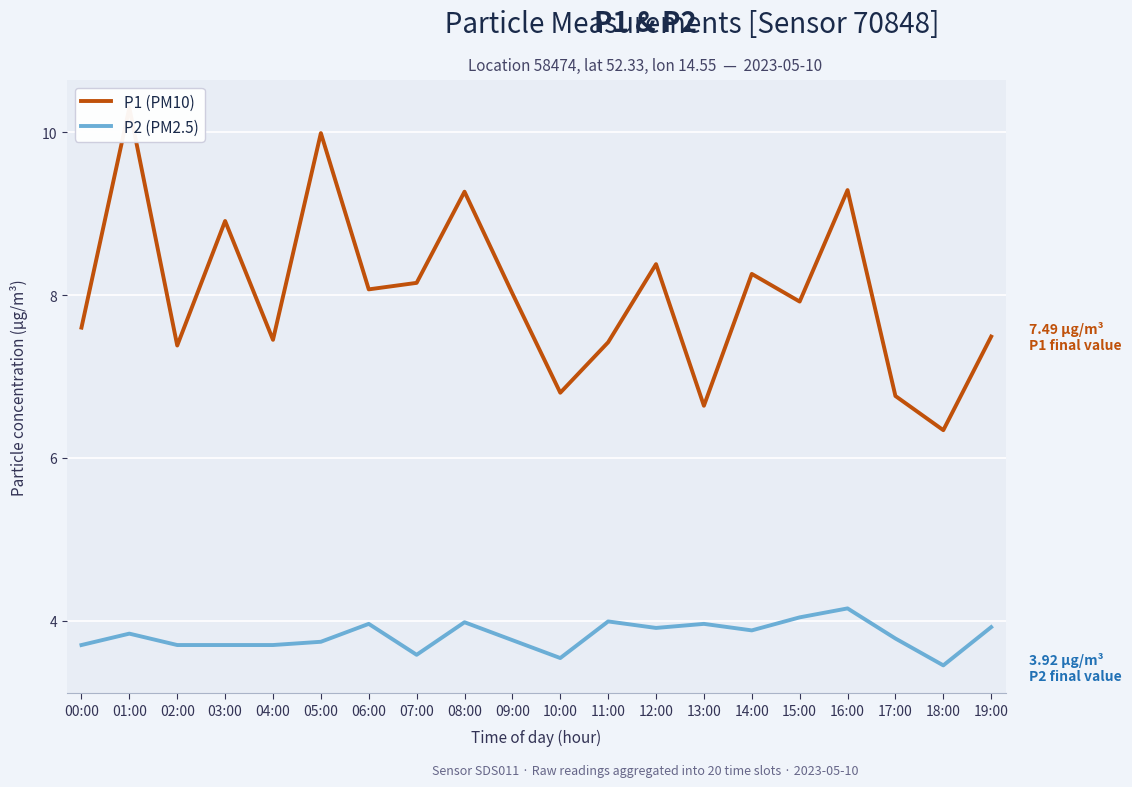

Is this an area chart (filled region under the line)?

No